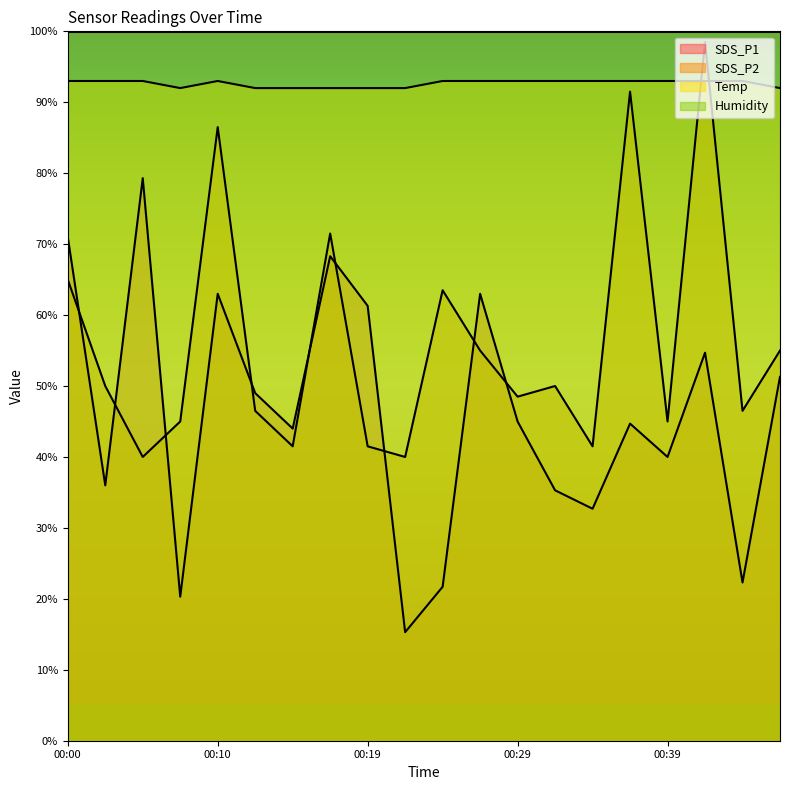

List the labels in order of Temp value, largest first.

00:00, 00:02, 00:05, 00:10, 00:24, 00:27, 00:29, 00:32, 00:34, 00:37, 00:39, 00:41, 00:44, 00:07, 00:12, 00:15, 00:17, 00:19, 00:22, 00:46